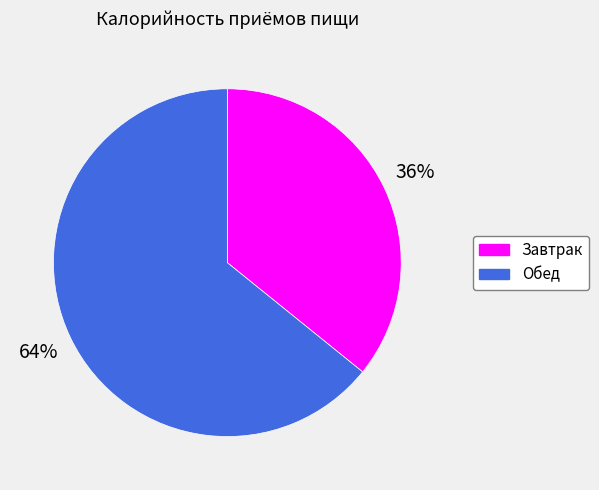

How many slices are in this pie chart?

2